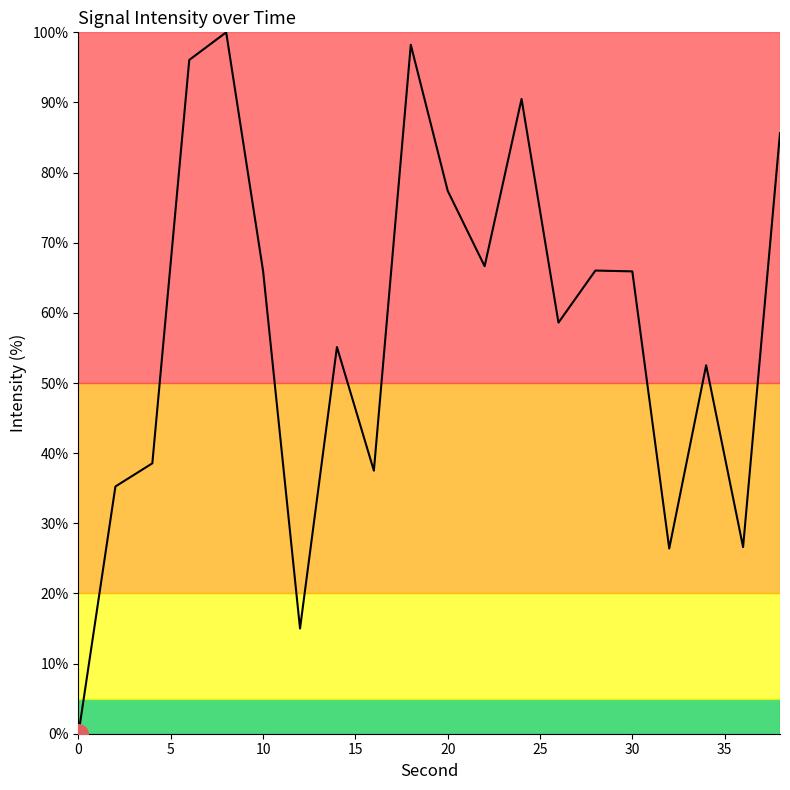

Is this an area chart (filled region under the line)?

Yes